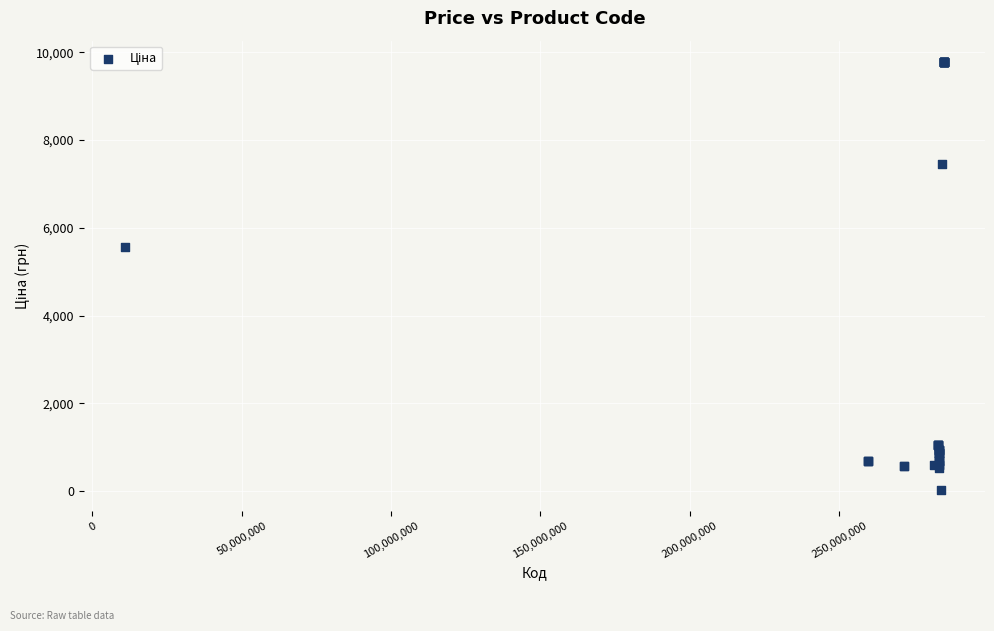

What Y value in the scatter plot is closest to 4903?

5560.3